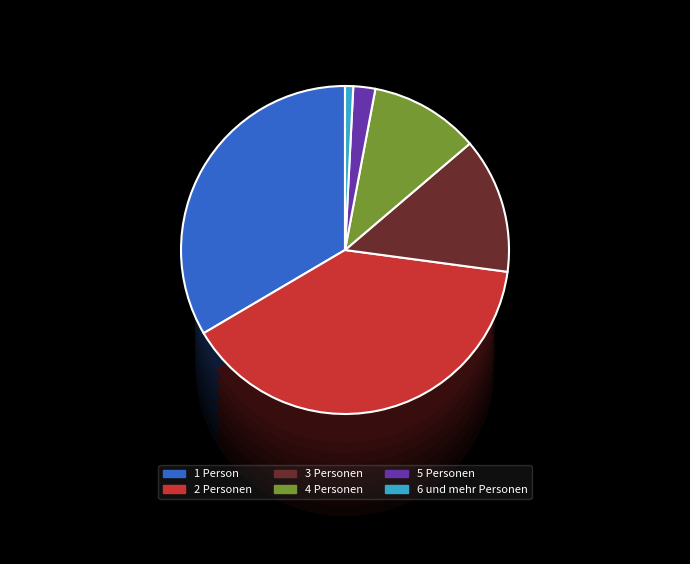

To the nearest percent, what is the combined percentage of 5 Personen and 2 Personen?

42%